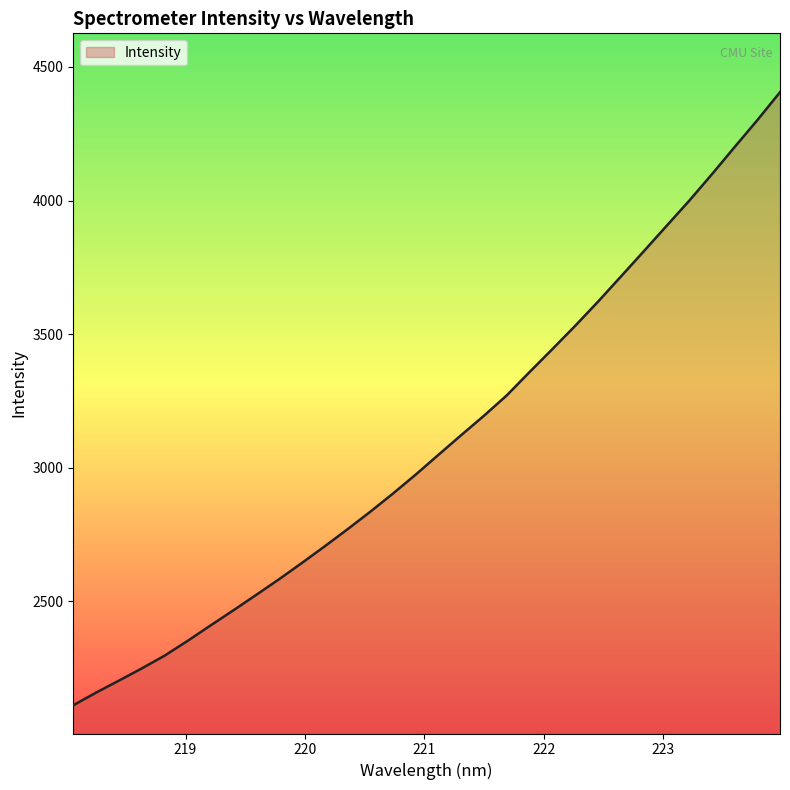

What is the minimum value shown in the chart?

2111.5